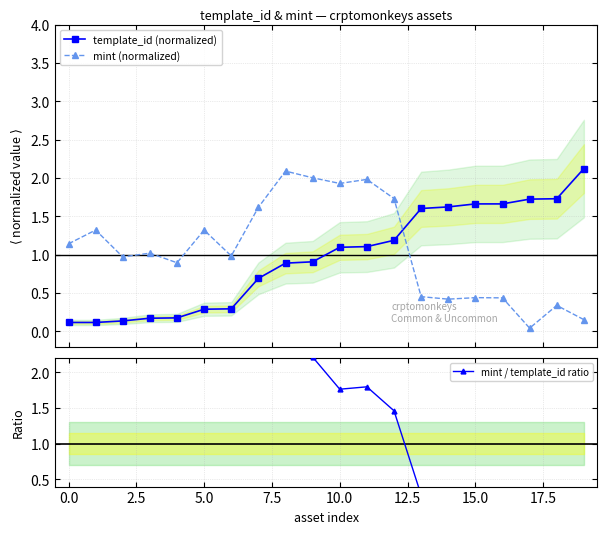

What is the value of the template_id (normalized) point at the 12th from the left?

1.1